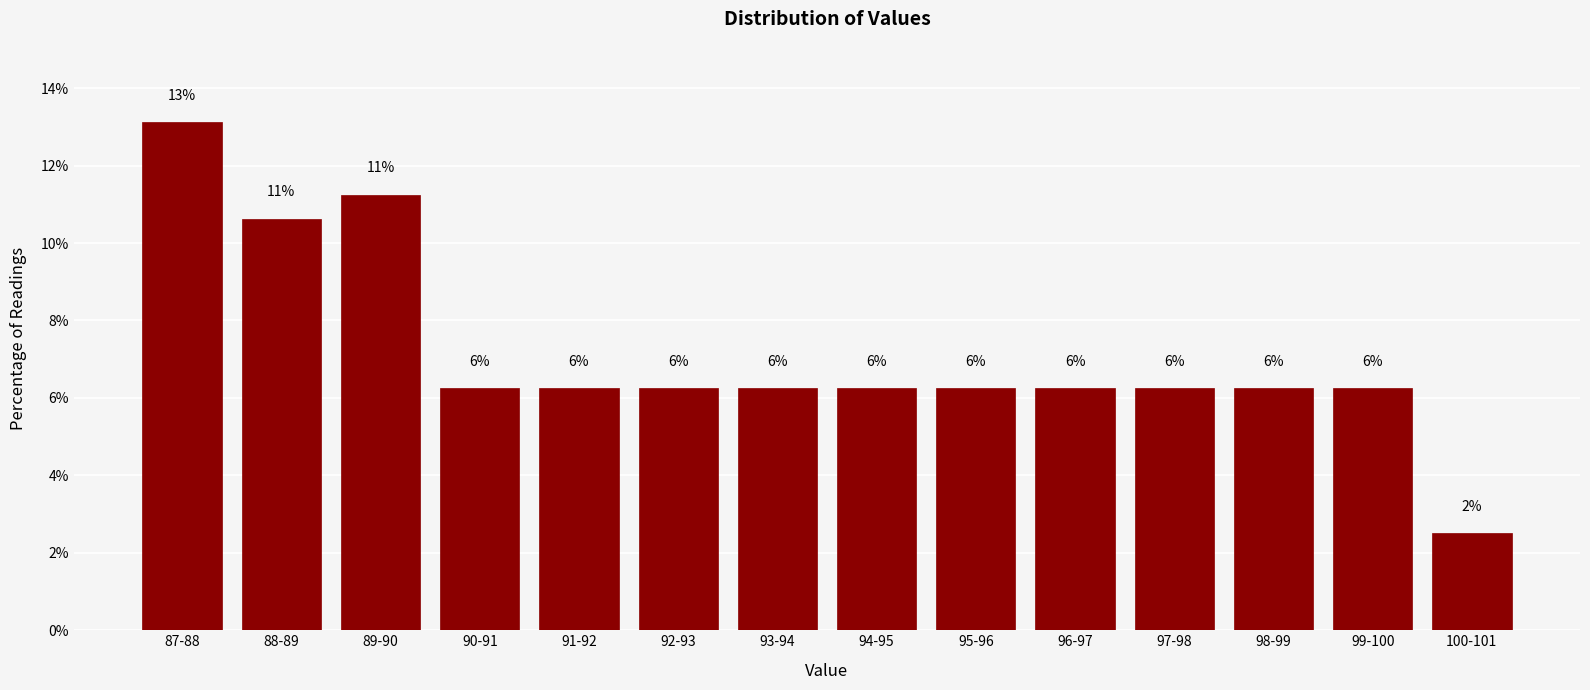

How many bars are there in total?

14